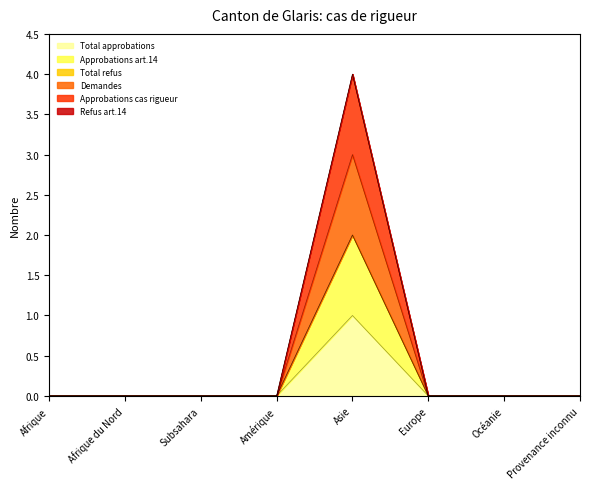

Which series changed the most between Océanie and Provenance inconnu?

Total approbations